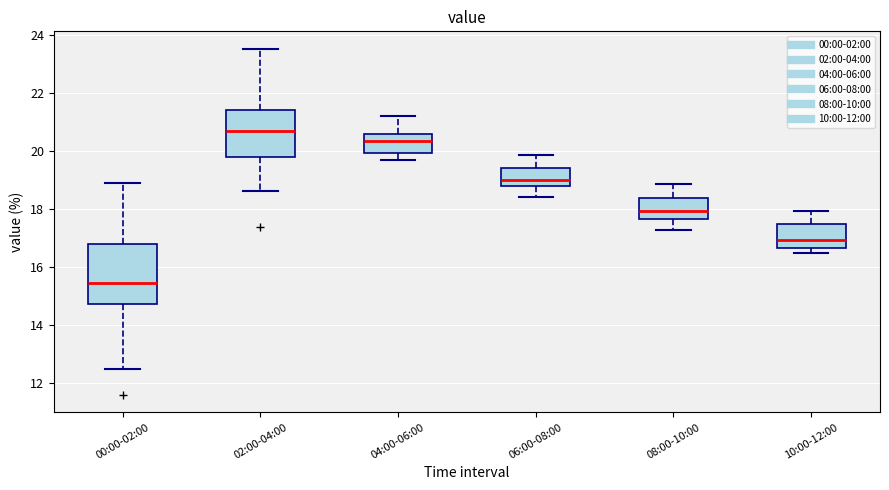

Reading left to right, transcribe this box plot: for each box, give where its median line is, the range the box spans, and where its two whiskers end, as read against the y-axis. The values are not printed on the chart, so give them approximately, as read against the axis.

00:00-02:00: median 15.4, box 14.8 to 16.8, whiskers 12.4 to 19.0
02:00-04:00: median 20.6, box 19.8 to 21.4, whiskers 18.6 to 23.6
04:00-06:00: median 20.4, box 20.0 to 20.6, whiskers 19.6 to 21.2
06:00-08:00: median 19.0, box 18.8 to 19.4, whiskers 18.4 to 19.8
08:00-10:00: median 18.0, box 17.6 to 18.4, whiskers 17.2 to 18.8
10:00-12:00: median 17.0, box 16.6 to 17.4, whiskers 16.4 to 18.0